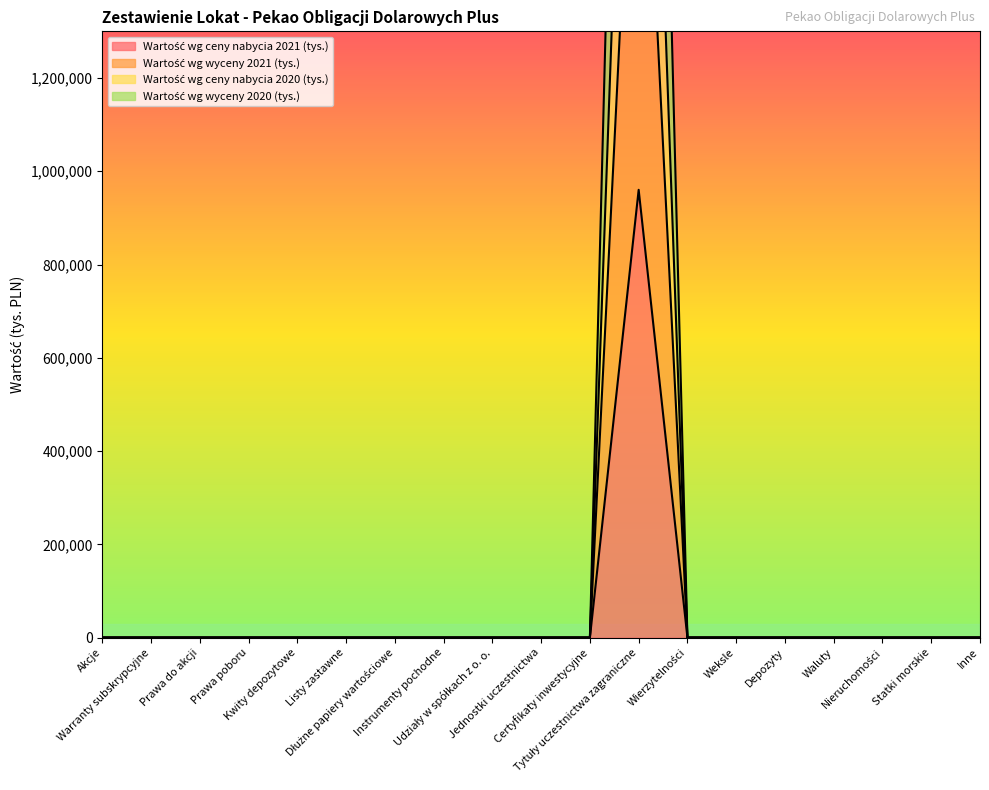

At Warranty subskrypcyjne, list the series in order from largest to smallest.

Wartość wg ceny nabycia 2021 (tys.), Wartość wg wyceny 2021 (tys.), Wartość wg ceny nabycia 2020 (tys.), Wartość wg wyceny 2020 (tys.)